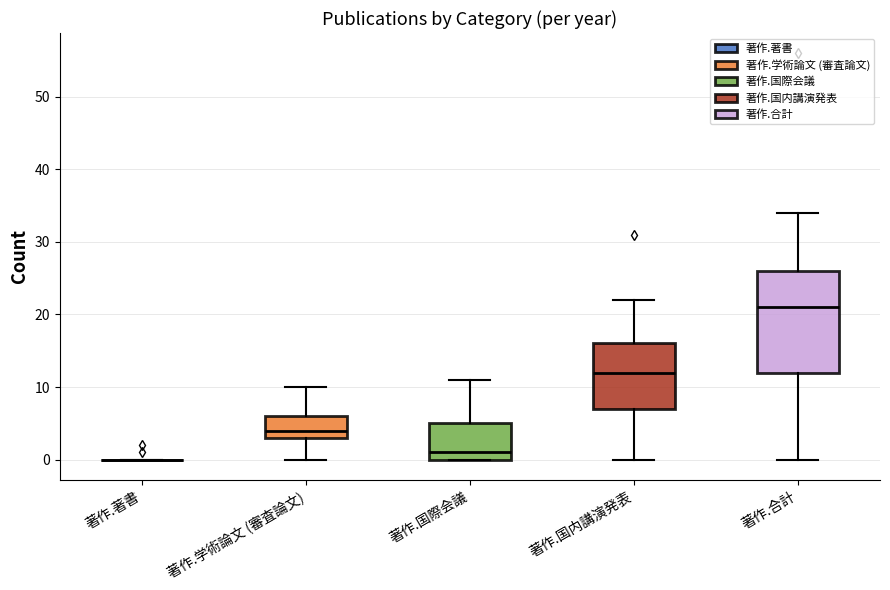

Reading left to right, transcribe this box plot: for each box, give where its median line is, the range the box spans, and where its two whiskers end, as read against the y-axis. The values are not printed on the chart, so give them approximately, as read against the axis.

著作.著書: box collapsed to a line at 0, whiskers 0 to 0
著作.学術論文 (審査論文): median 4, box 3 to 6, whiskers 0 to 10
著作.国際会議: median 1, box 0 to 5, whiskers 0 to 11
著作.国内講演発表: median 12, box 7 to 16, whiskers 0 to 22
著作.合計: median 21, box 12 to 26, whiskers 0 to 34